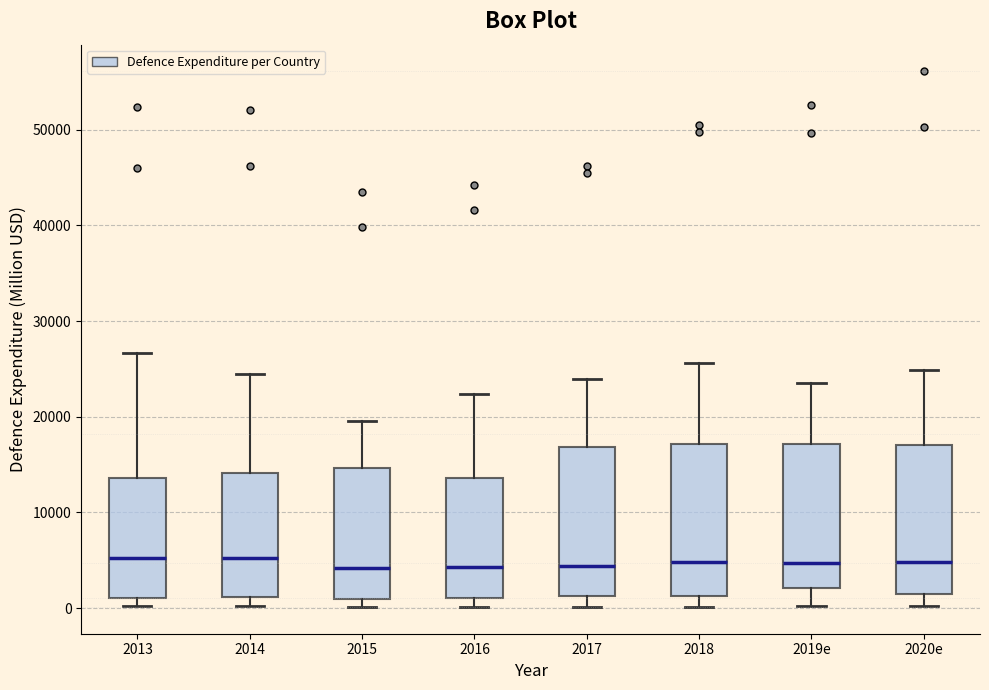

Reading left to right, read every box against the y-axis: the position of its median line, the range the box covers, and the ends of its whiskers. The values are not printed on the chart, so give them approximately, as read against the axis.

2013: median 5000, box 1000 to 14000, whiskers 0 to 27000
2014: median 5000, box 1000 to 14000, whiskers 0 to 24000
2015: median 4000, box 1000 to 15000, whiskers 0 to 20000
2016: median 4000, box 1000 to 14000, whiskers 0 to 22000
2017: median 4000, box 1000 to 17000, whiskers 0 to 24000
2018: median 5000, box 1000 to 17000, whiskers 0 to 26000
2019e: median 5000, box 2000 to 17000, whiskers 0 to 24000
2020e: median 5000, box 2000 to 17000, whiskers 0 to 25000